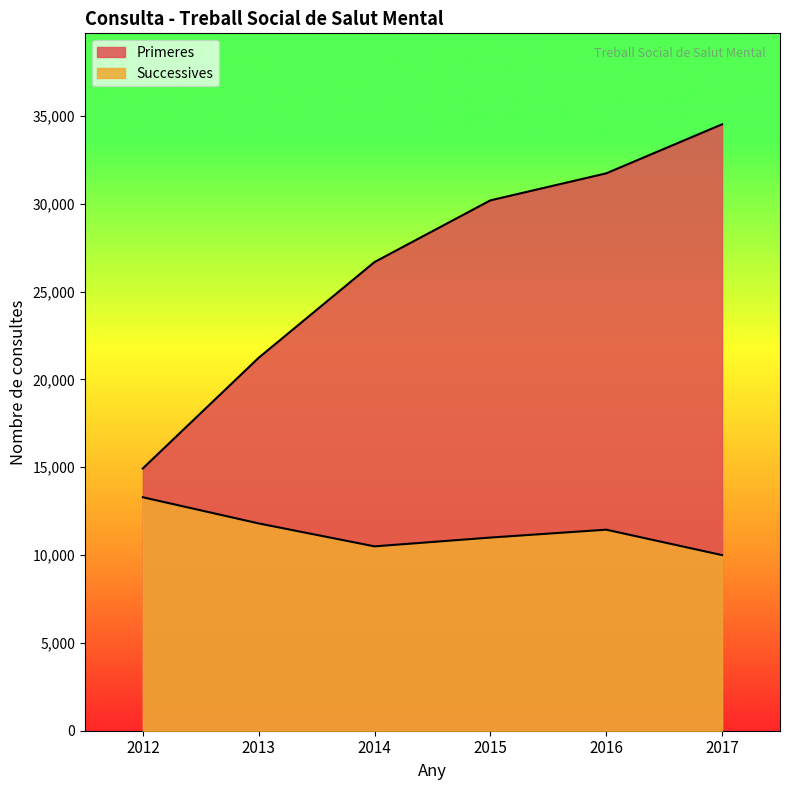

How many data points in Successives are above 11445?

2